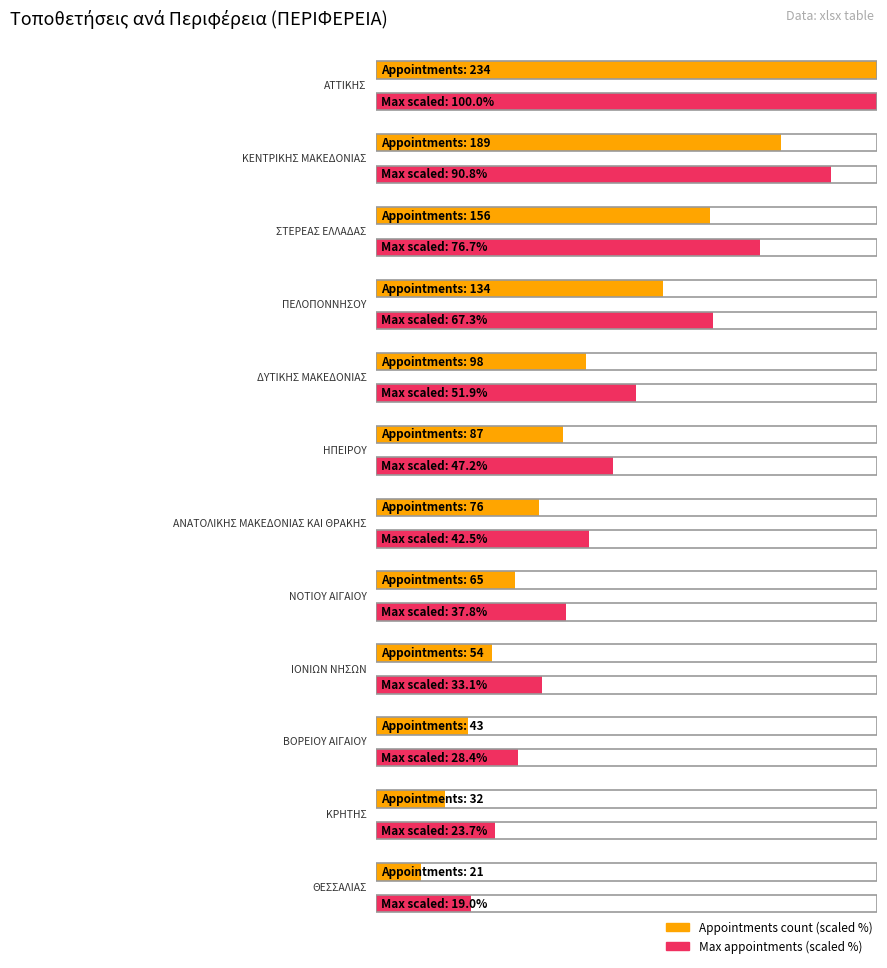

Where does the data first go above 87?

ΑΤΤΙΚΗΣ